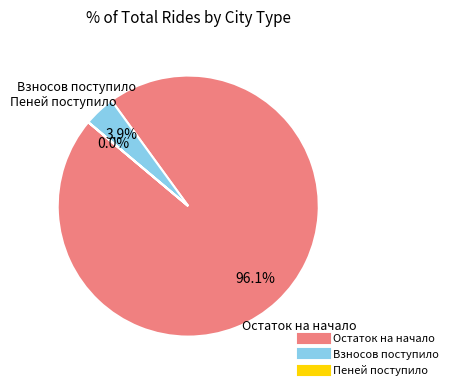

Is there a majority slice in this chart?

Yes